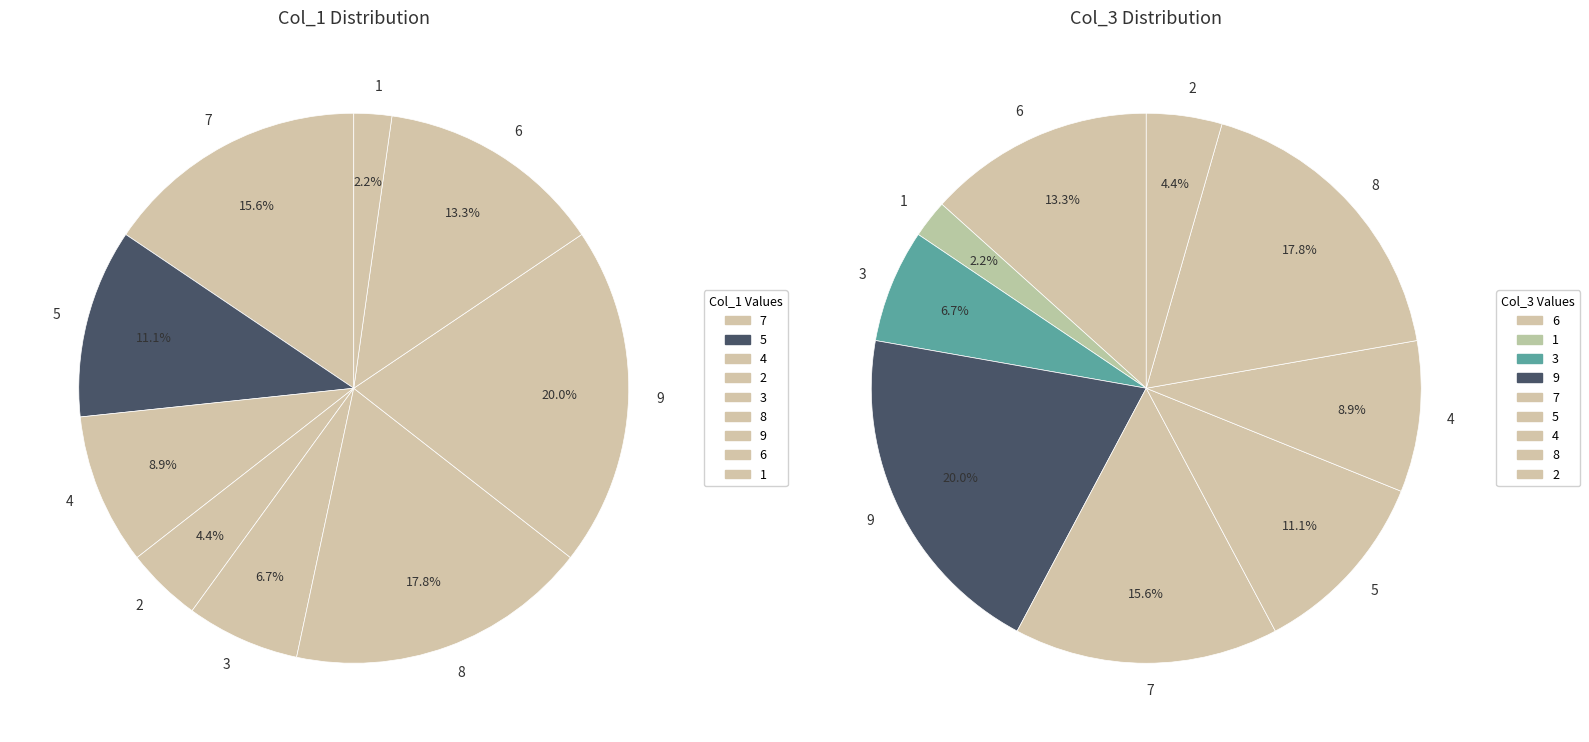

Is 9 the majority of the pie?

No